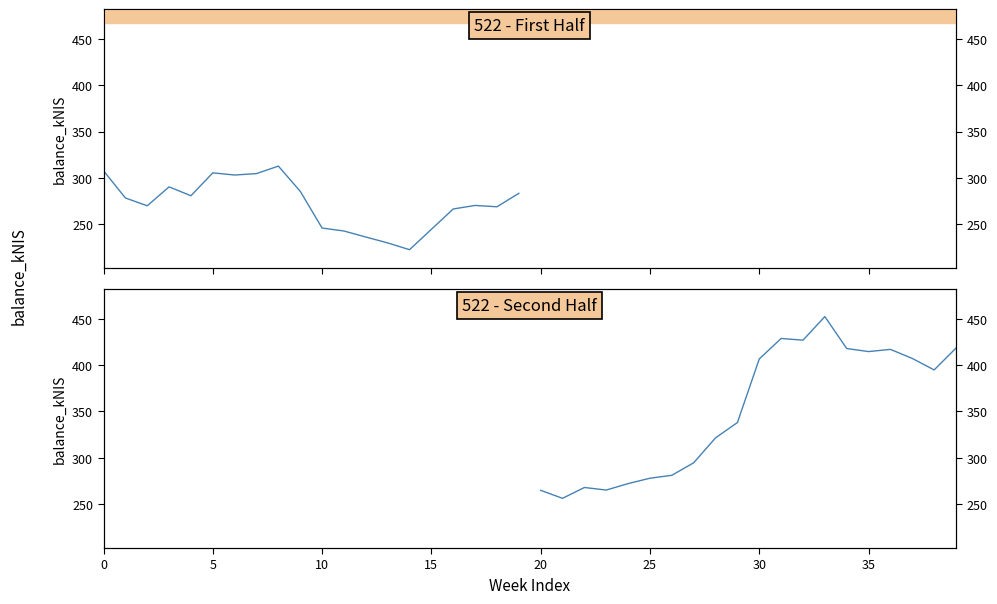

What is the label of the 5th point from the right?

35